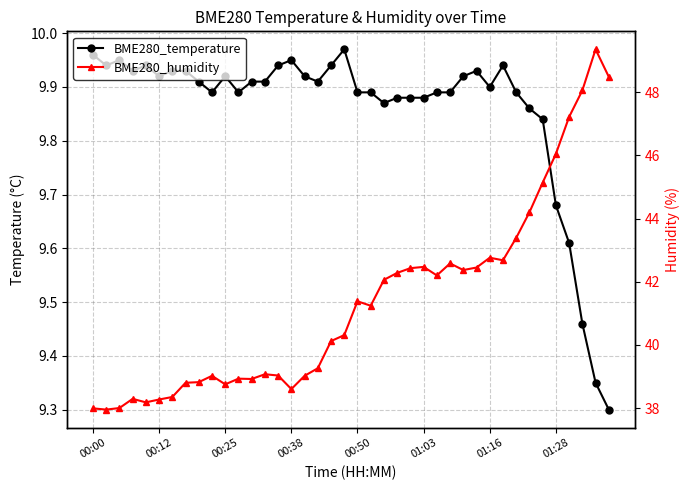

What is the total value across all series at 37?

57.5